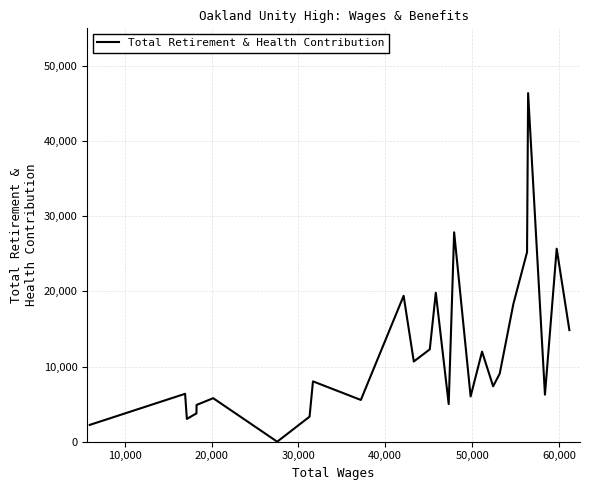

How many positive values are there?

25